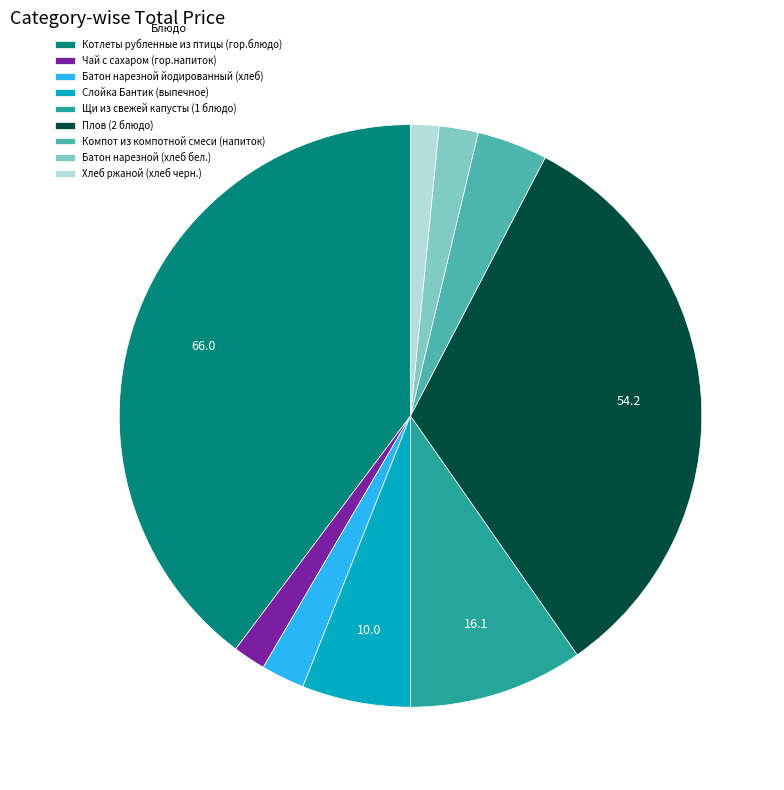

The Щи из свежей капусты (1 блюдо) slice represents 10% of the pie. True or false?

True